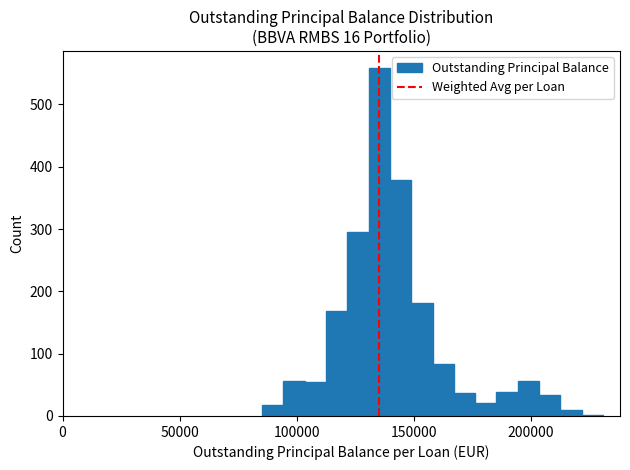

Around what value on the x-axis is the tallest bar? Give the approximate position of its centre, as read against the axis.

135000